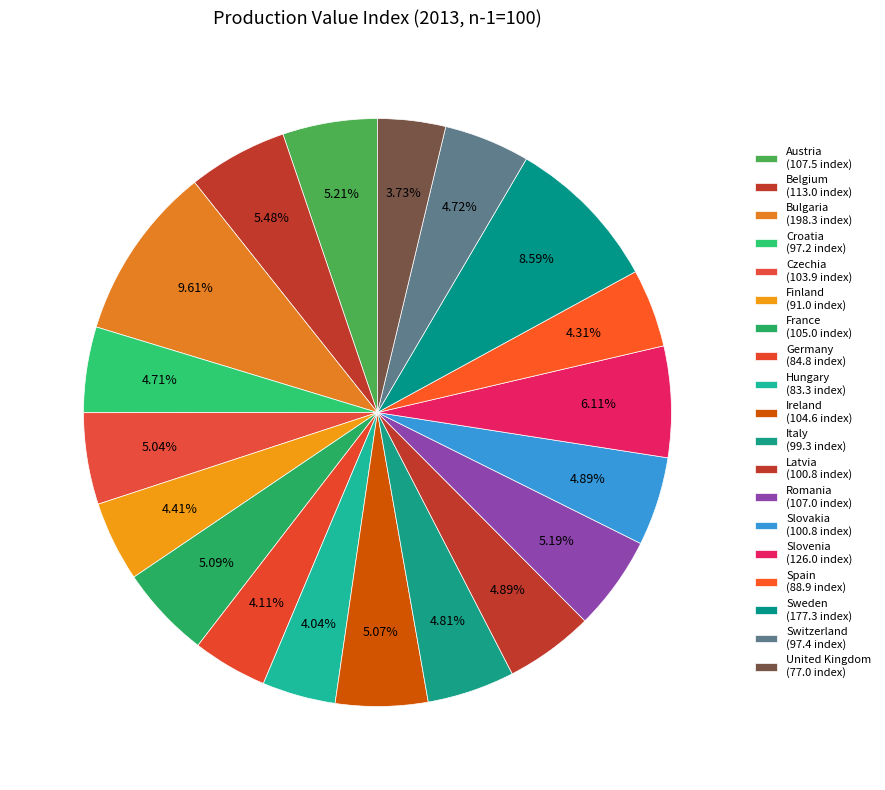

To the nearest percent, what portion does Romania represent?

5%